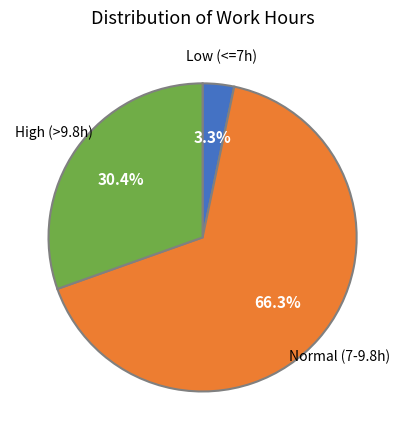

Does any single category account for the majority?

Yes